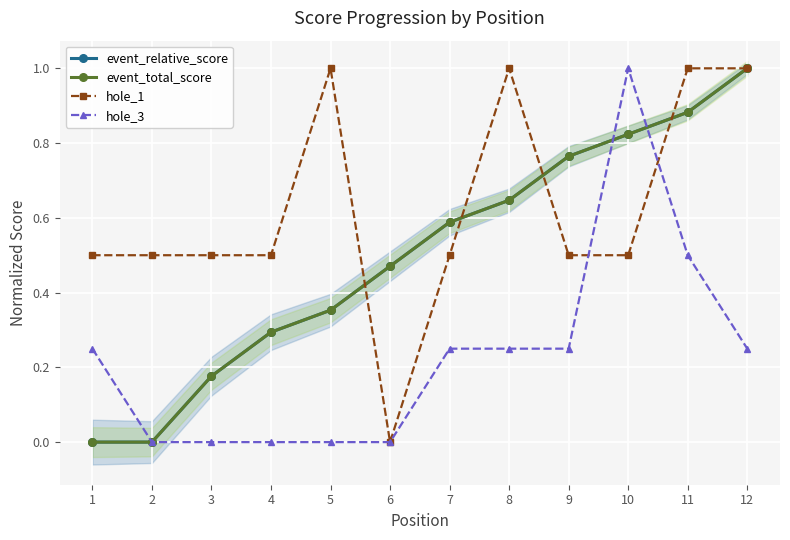

Where is hole_3 nearest to the value 0?

2